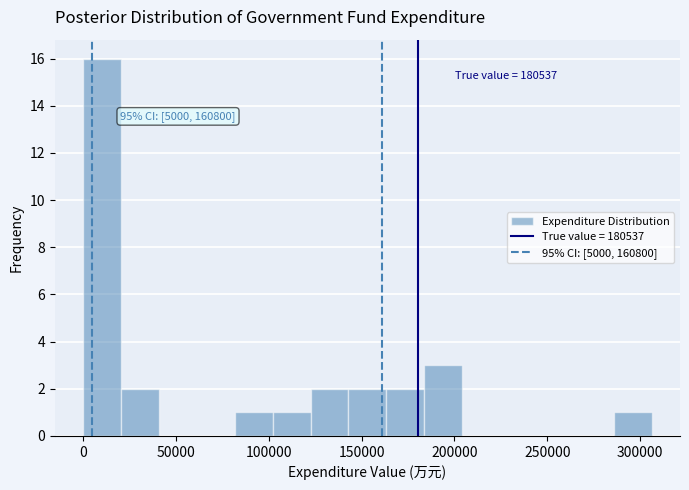

Over which range of the x-axis is the bar tallest?

0 to 20000